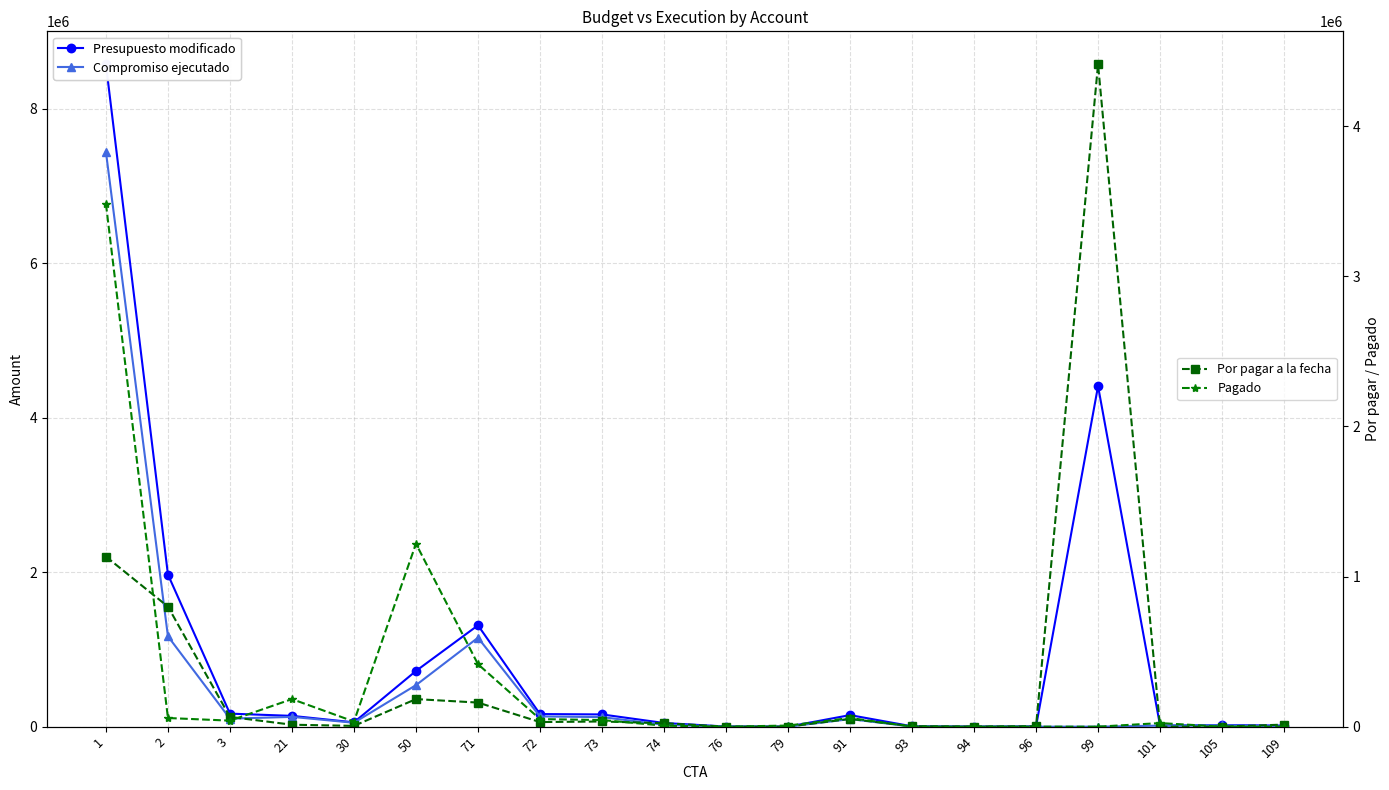

Which has a higher value, 101 or 99?

99